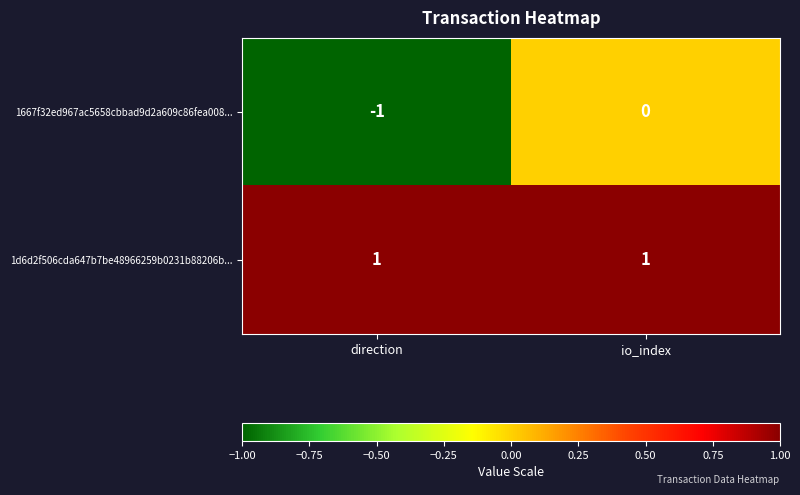

Which label corresponds to the smallest value in the chart?

direction